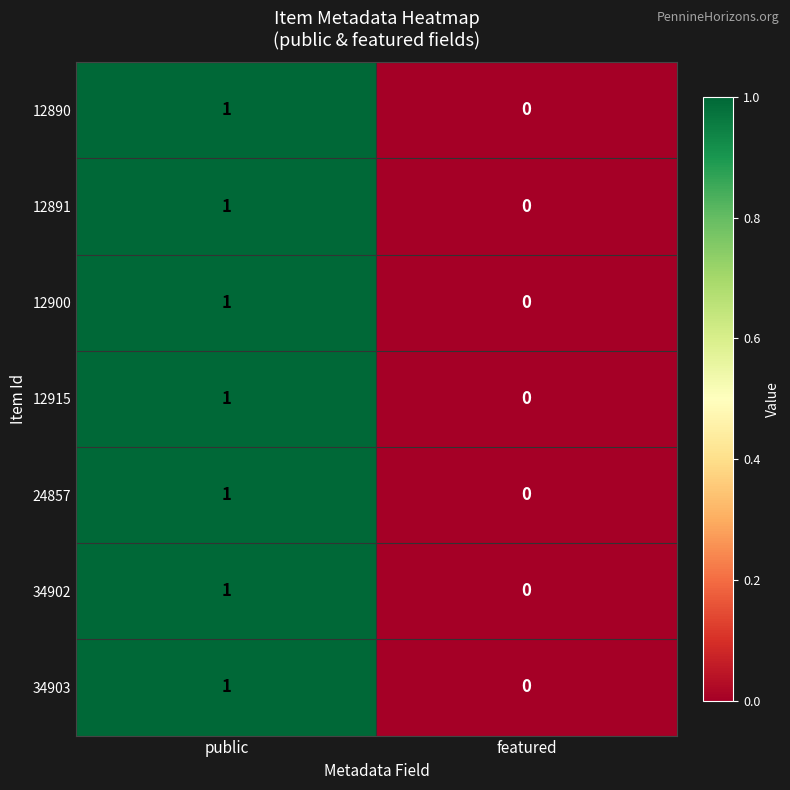

List the labels in order of 12915 value, largest first.

public, featured